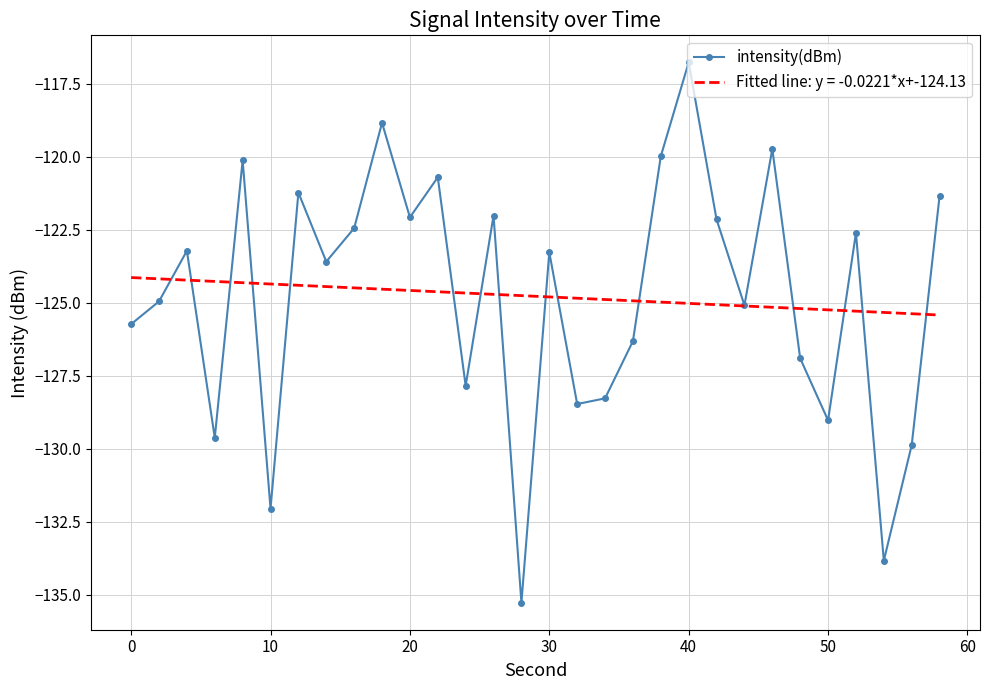

Which series has the largest range (max minus min)?

intensity(dBm)